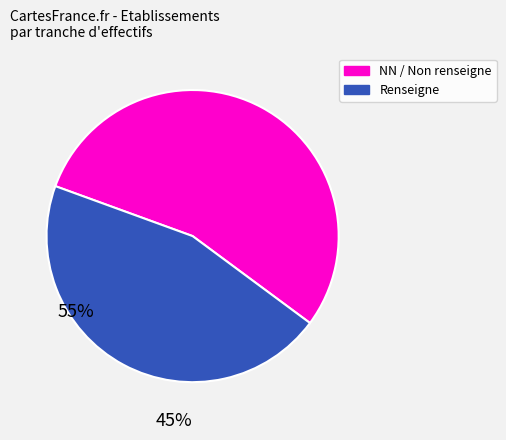

Is there a majority slice in this chart?

Yes